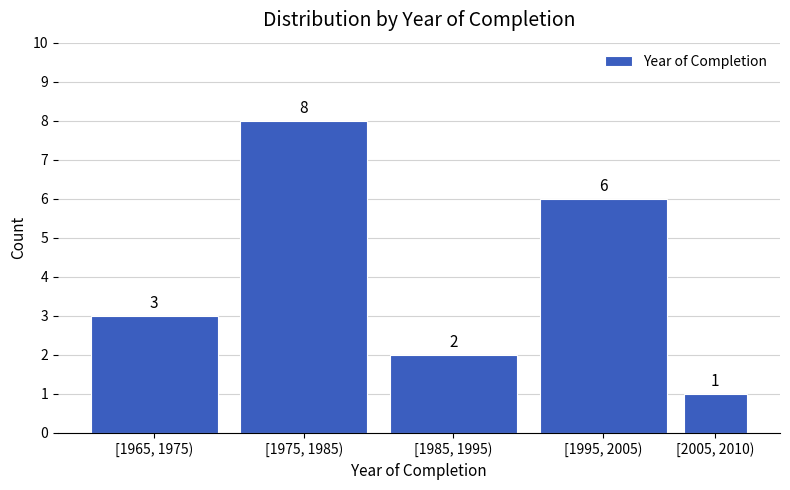

Reading left to right, what are all the values shown in this chart?

3	8	2	6	1